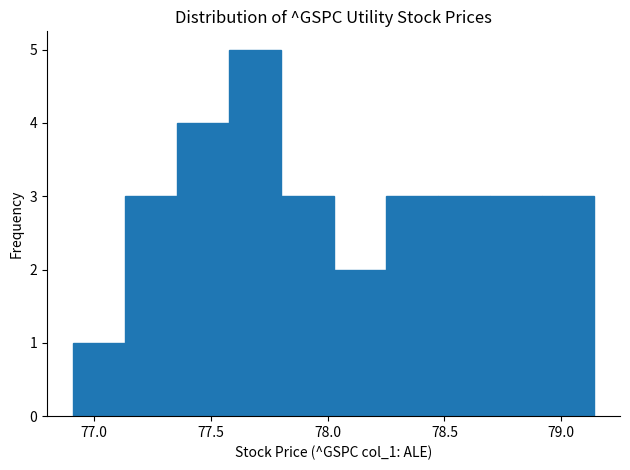

How tall is the bar that spans 78.05 to 78.25 on the x-axis? Neither the bar edges nor the heights are printed on the chart, so give them approximately, as read against the axes.

2